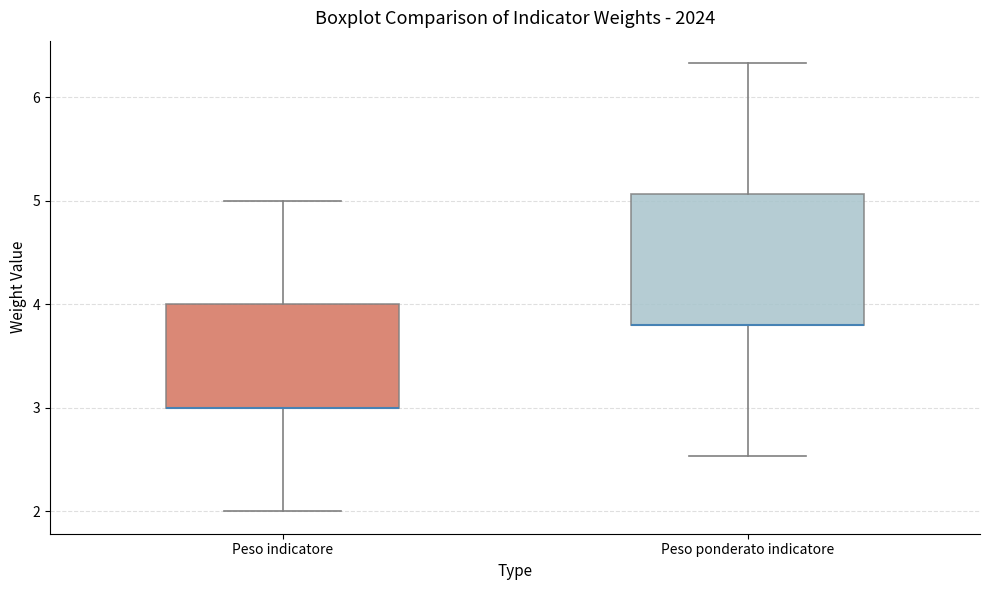

Where does the lower whisker of the box for Peso ponderato indicatore end on the y-axis? The values are not printed on the chart, so give them approximately, as read against the axis.

2.5